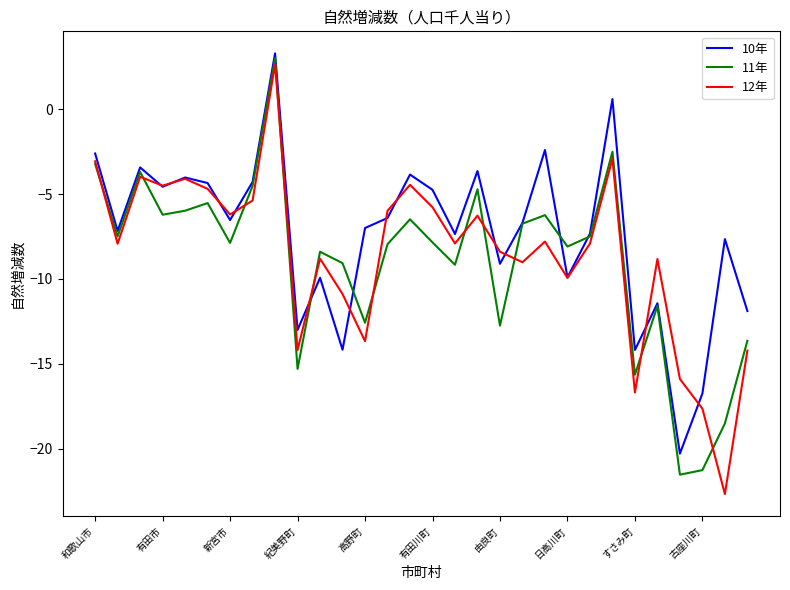

What is the greatest value displayed?

3.3